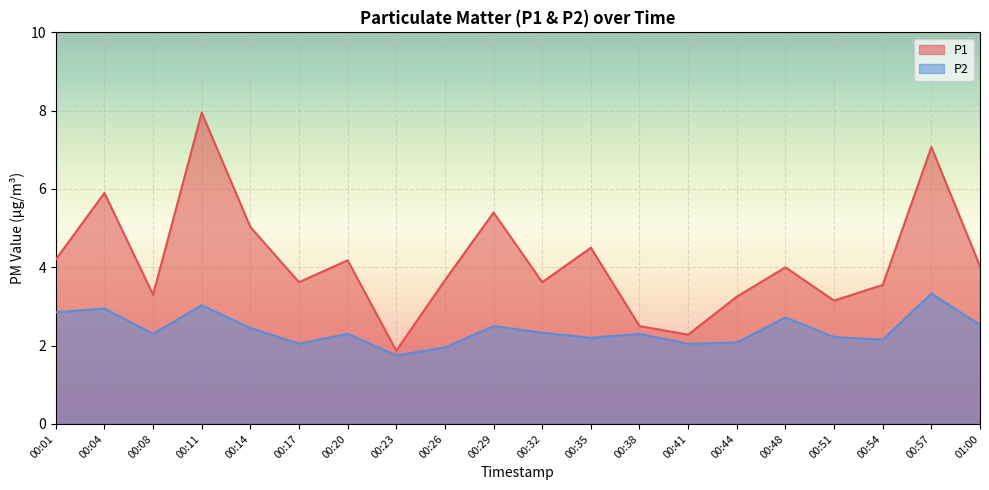

Reading left to right, what are all the values shown in this chart?

P1: 00:01=4.2	00:04=5.9	00:08=3.3	00:11=8.0	00:14=5.0	00:17=3.6	00:20=4.2	00:23=1.9	00:26=3.7	00:29=5.4	00:32=3.6	00:35=4.5	00:38=2.5	00:41=2.3	00:44=3.2	00:48=4.0	00:51=3.1	00:54=3.5	00:57=7.1	01:00=4.0
P2: 00:01=2.9	00:04=3.0	00:08=2.3	00:11=3.0	00:14=2.5	00:17=2.0	00:20=2.3	00:23=1.8	00:26=1.9	00:29=2.5	00:32=2.3	00:35=2.2	00:38=2.3	00:41=2.0	00:44=2.1	00:48=2.7	00:51=2.2	00:54=2.1	00:57=3.3	01:00=2.5